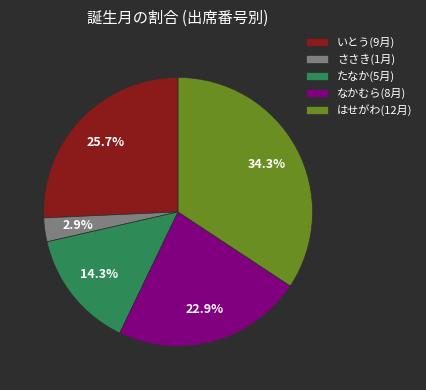

To the nearest percent, what is the average slice percentage?

20%